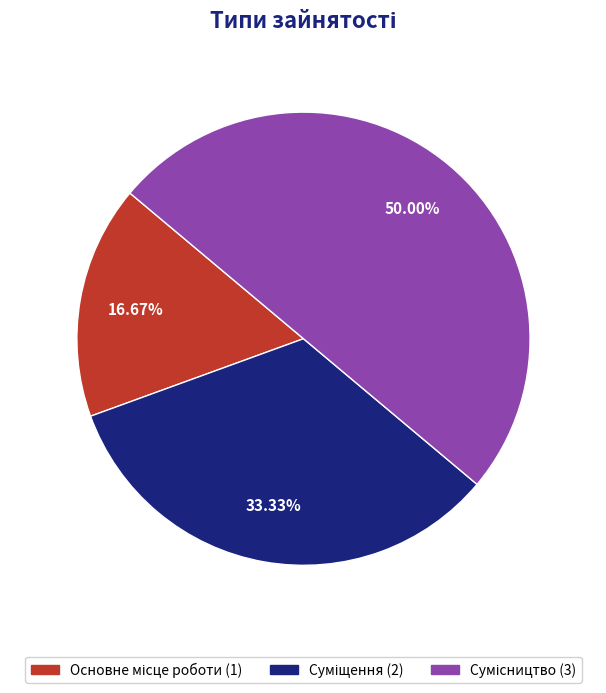

Count the number of slices in the pie.

3